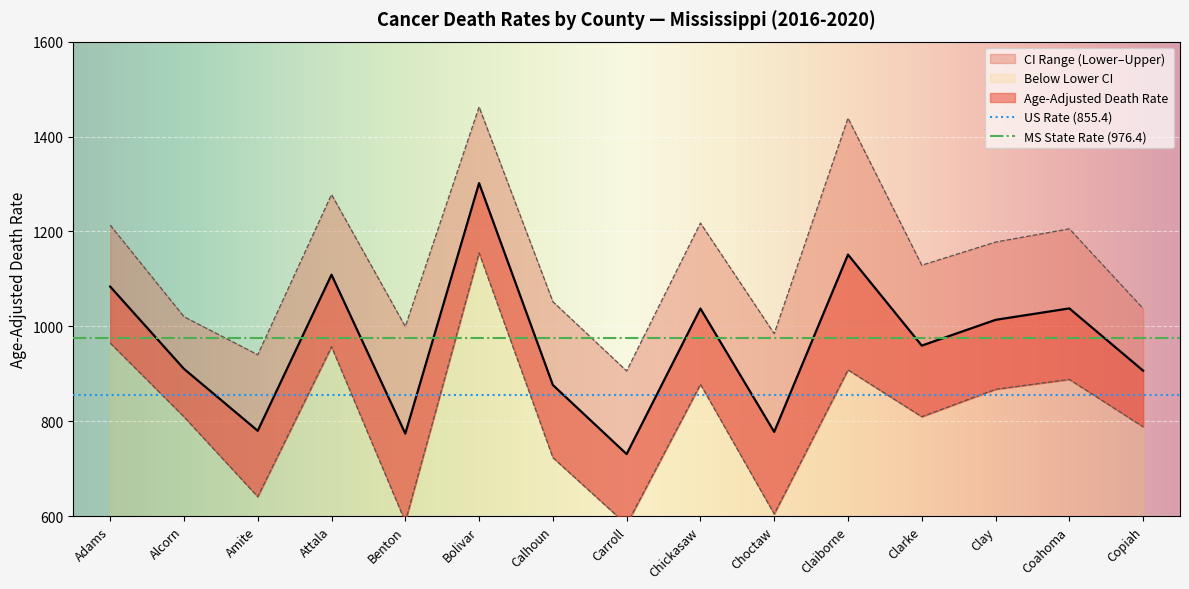

How many data points does each series have?

15